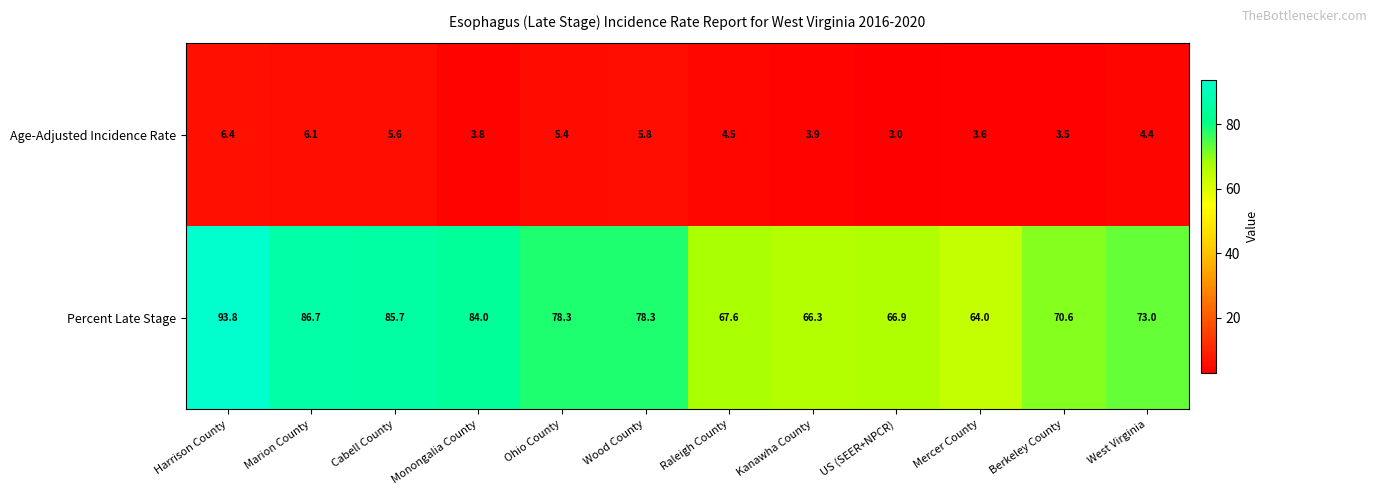

What is the difference between the maximum and minimum values in the Age-Adjusted Incidence Rate series?

3.4